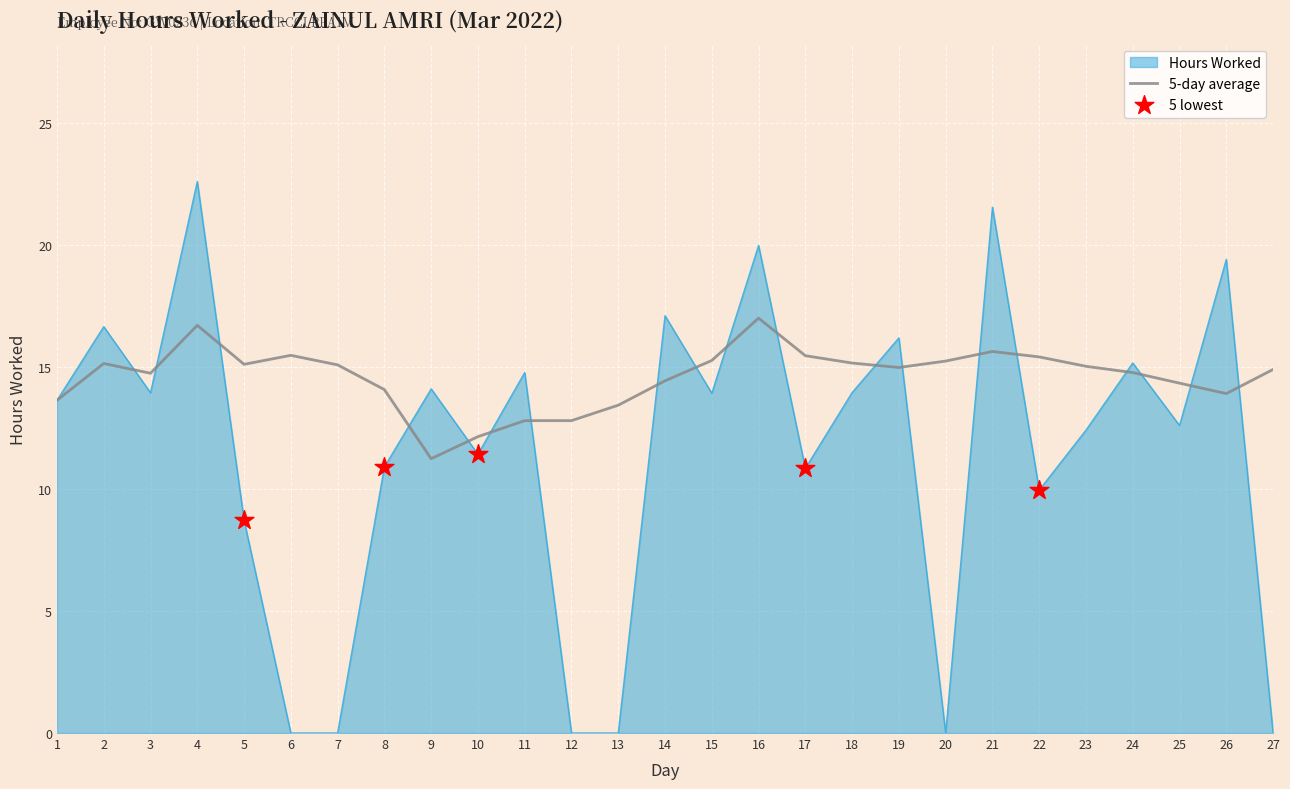

What is the spread (max minus min) of values at 27?

14.9